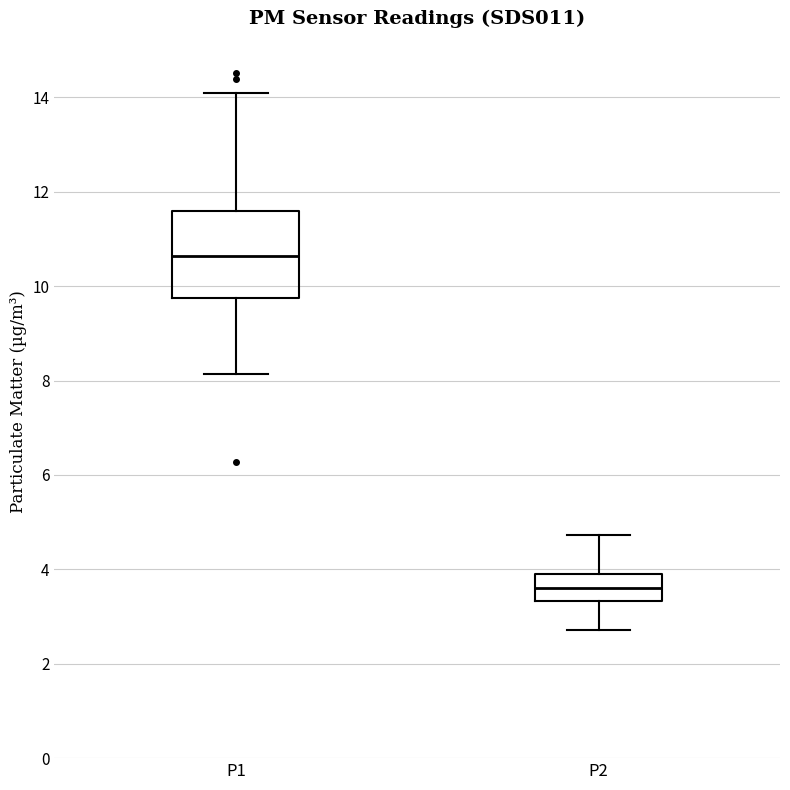

Which box is the tallest, from its lower edge to its upper edge?

P1